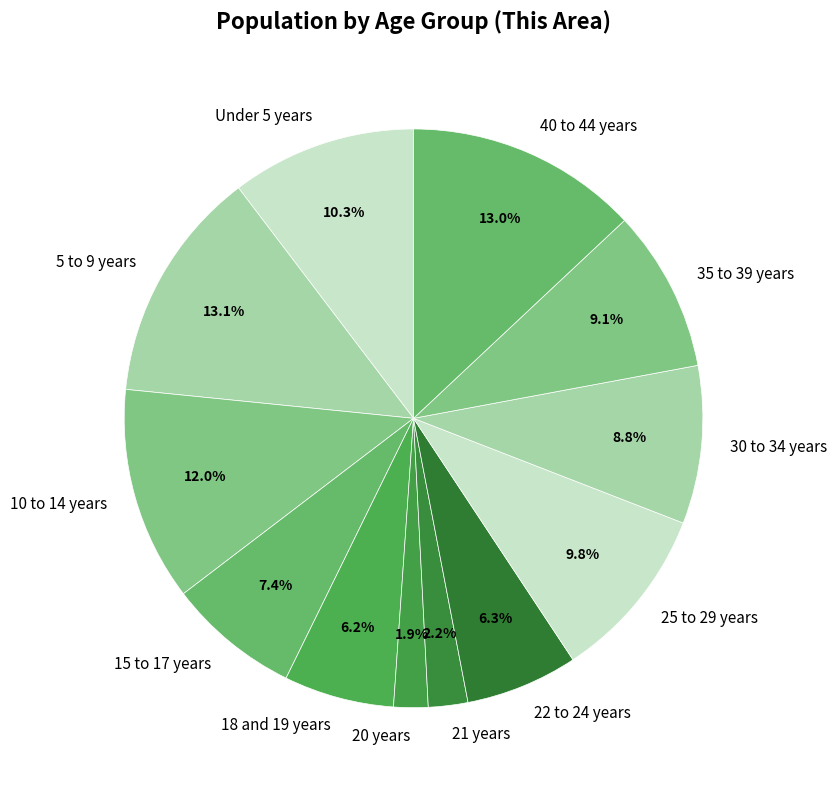

Does 21 years account for over 50% of the chart?

No